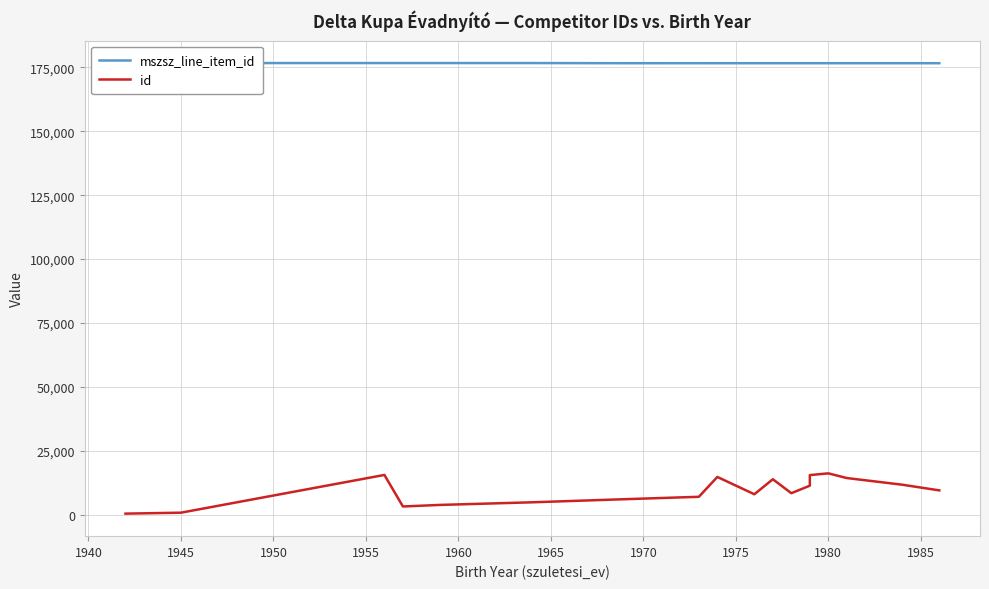

True or false: mszsz_line_item_id and id cross at least once.

False